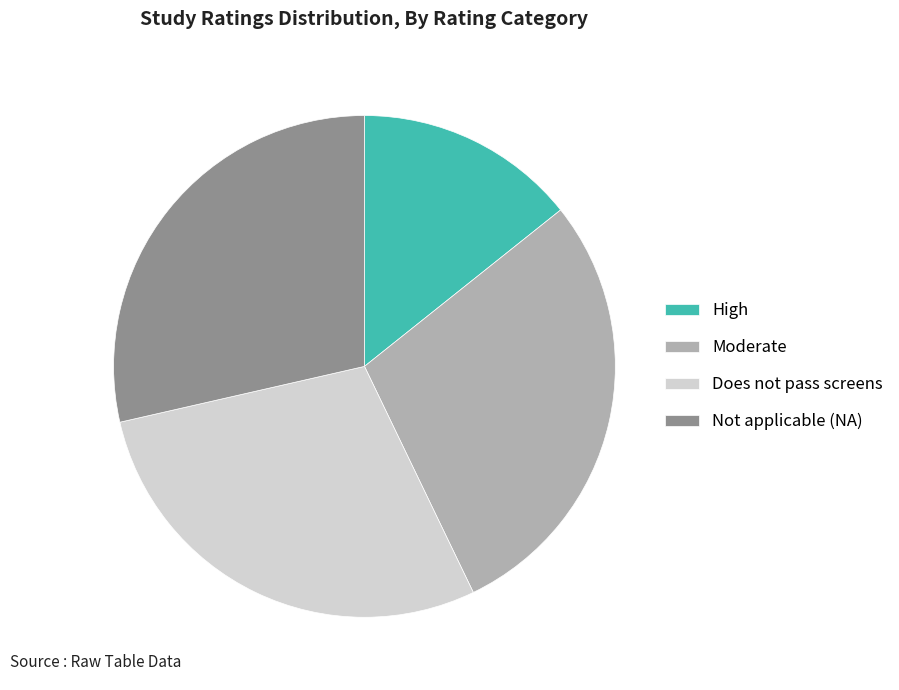

Combined, do Does not pass screens and High account for over 50%?

No